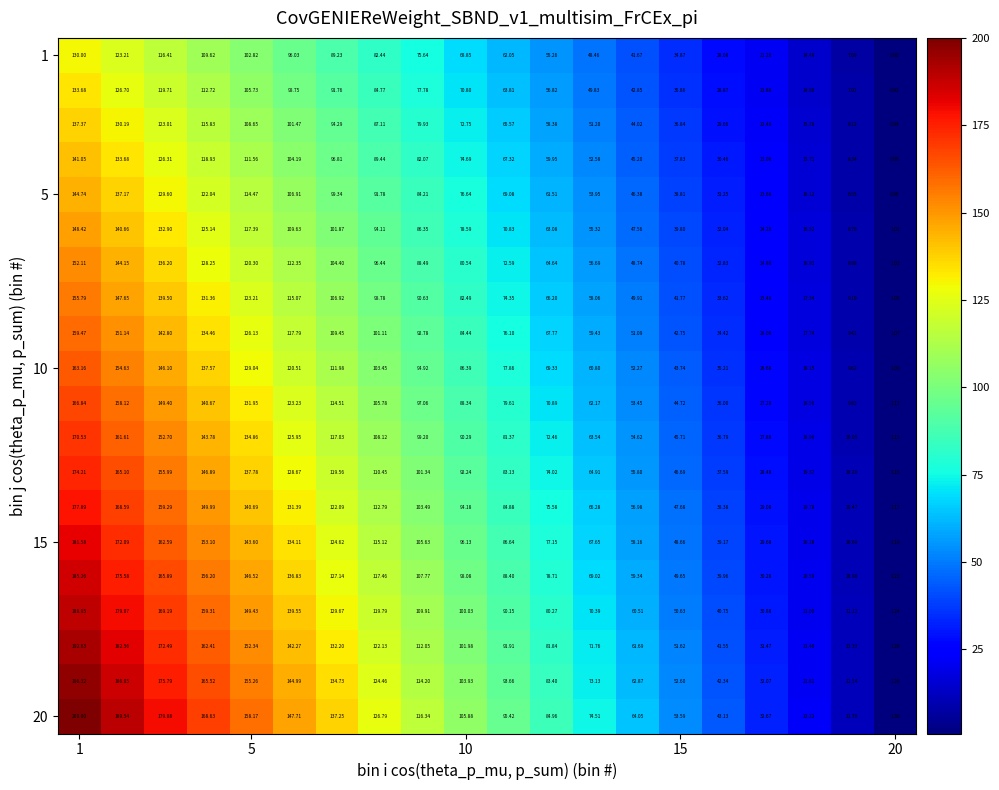

How many distinct data groups are displayed?

20